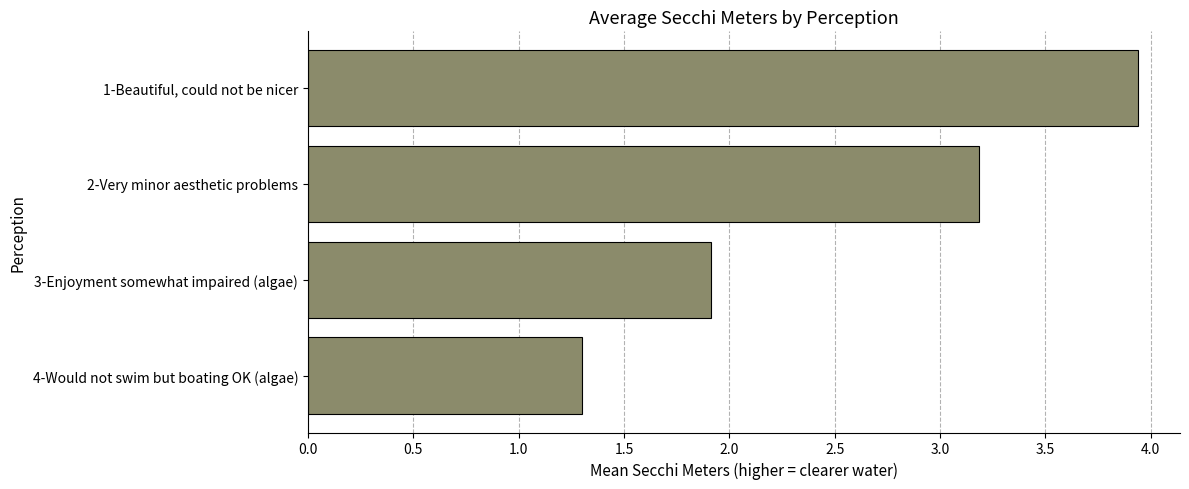

Rank the categories by value from lowest to highest.

4-Would not swim but boating OK (algae), 3-Enjoyment somewhat impaired (algae), 2-Very minor aesthetic problems, 1-Beautiful, could not be nicer